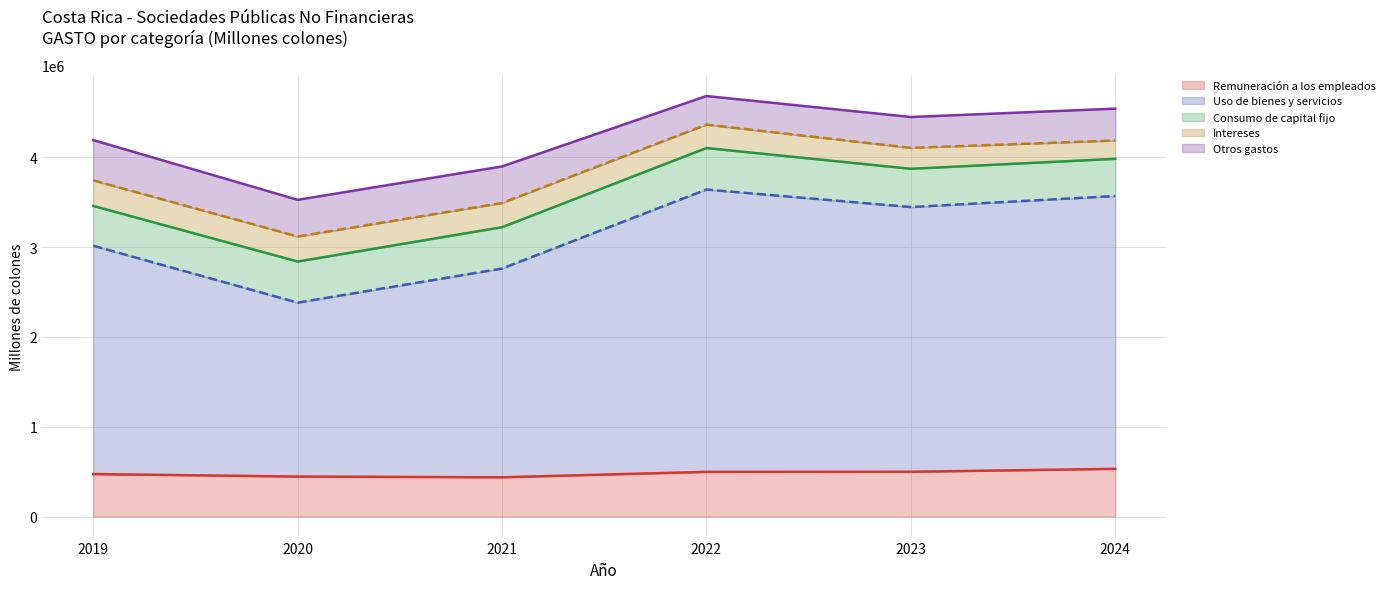

Reading right to left, transcribe all the data shown in this chart.

Remuneración a los empleados (línea): 2024=531470.0	2023=498918.5	2022=497894.2	2021=437431.8	2020=445671.1	2019=473468.8
Uso de bienes y servicios (línea): 2024=3569867.6	2023=3446840.9	2022=3642097.9	2021=2762177.2	2020=2382285.0	2019=3016148.0
Consumo de capital fijo (línea): 2024=3983828.4	2023=3872895.7	2022=4104317.2	2021=3222729.8	2020=2840249.4	2019=3459457.6
Intereses (línea): 2024=4187692.7	2023=4106019.7	2022=4364692.2	2021=3491936.6	2020=3118768.4	2019=3744131.5
Otros gastos (línea): 2024=4542851.1	2023=4449582.3	2022=4683283.0	2021=3899198.7	2020=3527287.8	2019=4192767.6